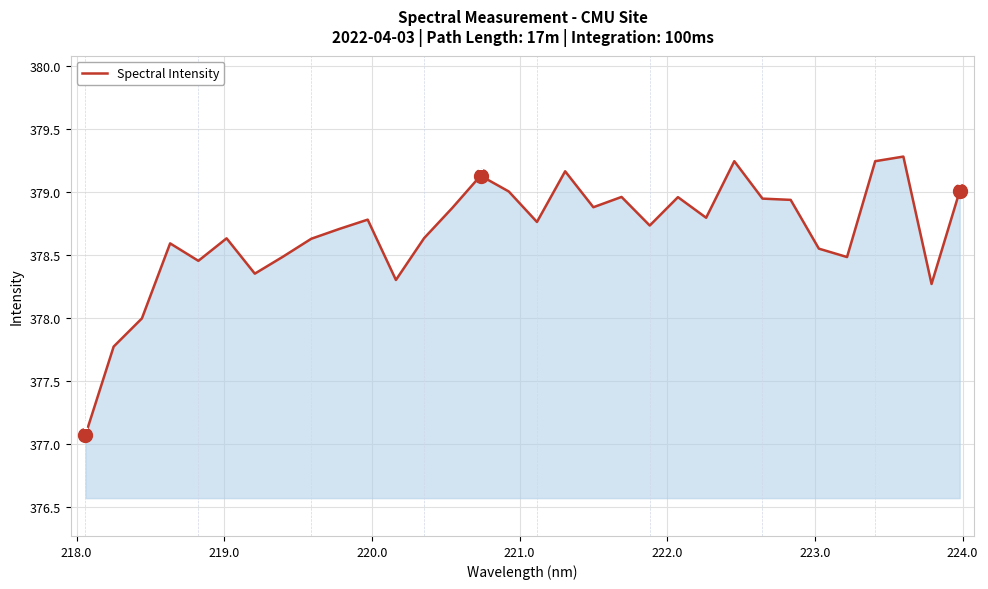

What is the greatest value displayed?

379.3